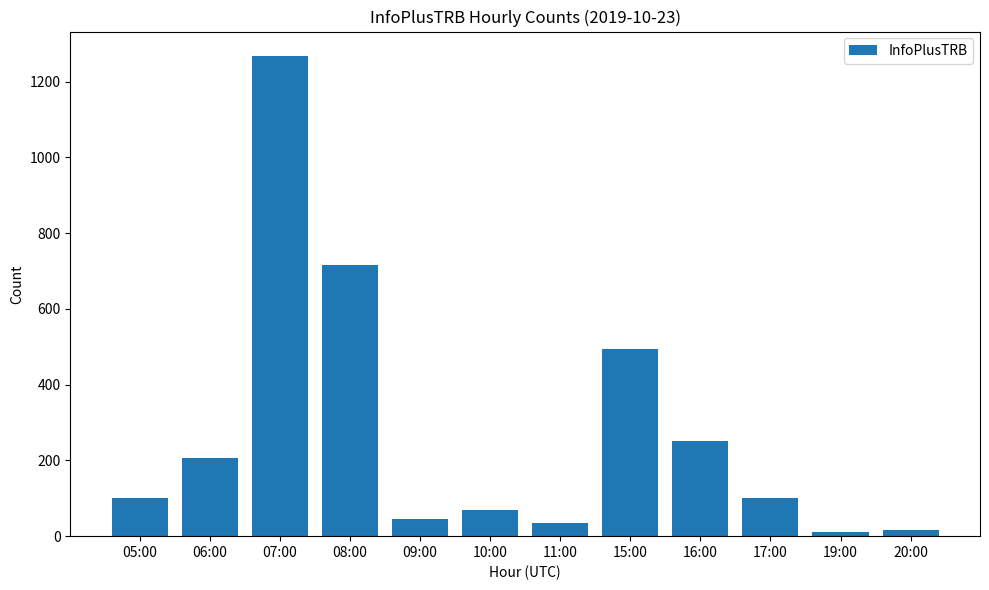

How many data points are less than 101?

6